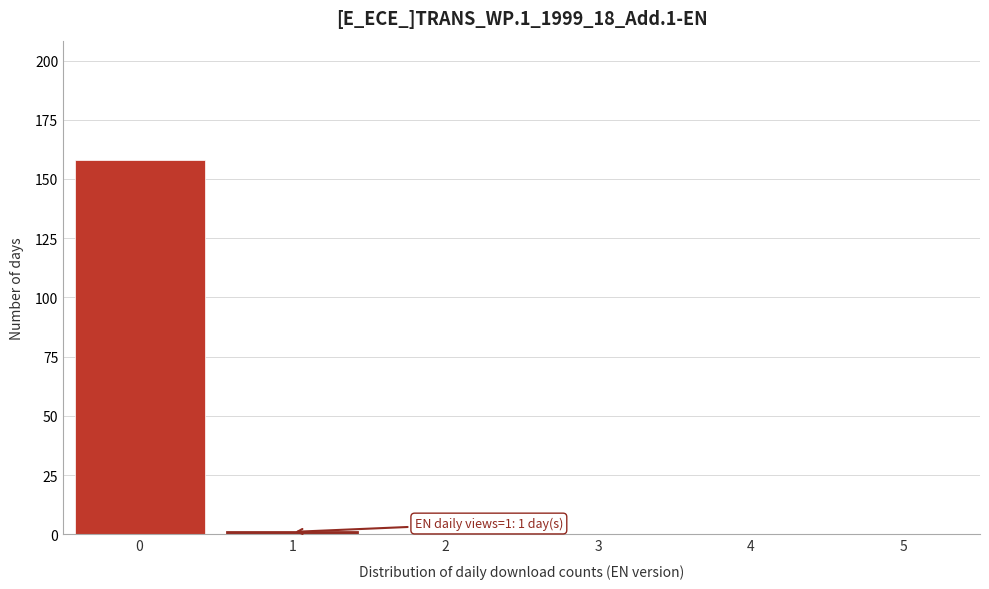

Reading left to right, list all the values displayed in this chart.

0=158	1=1	2=0	3=0	4=0	5=0